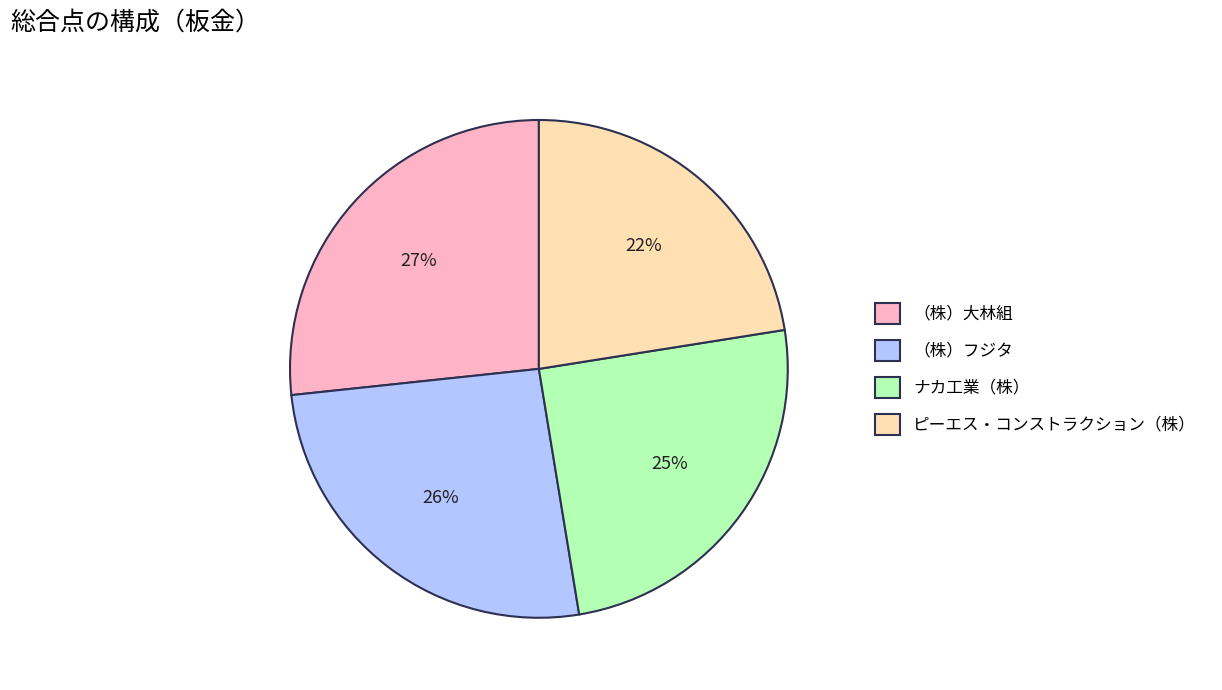

True or false: ナカ工業（株） accounts for 25% of the total.

True